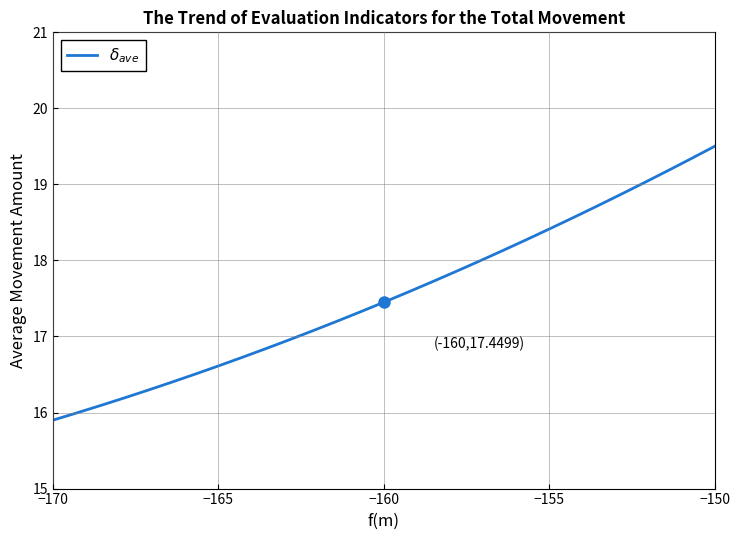

What is the maximum value shown in the chart?

19.5